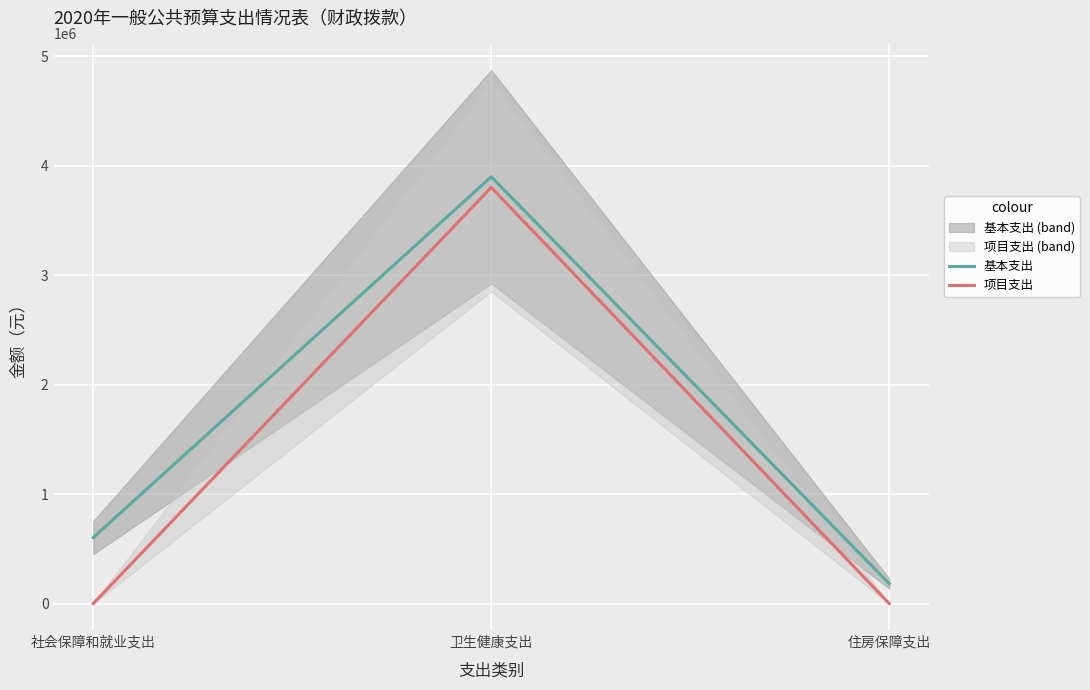

At which label does 项目支出 reach its minimum?

社会保障和就业支出